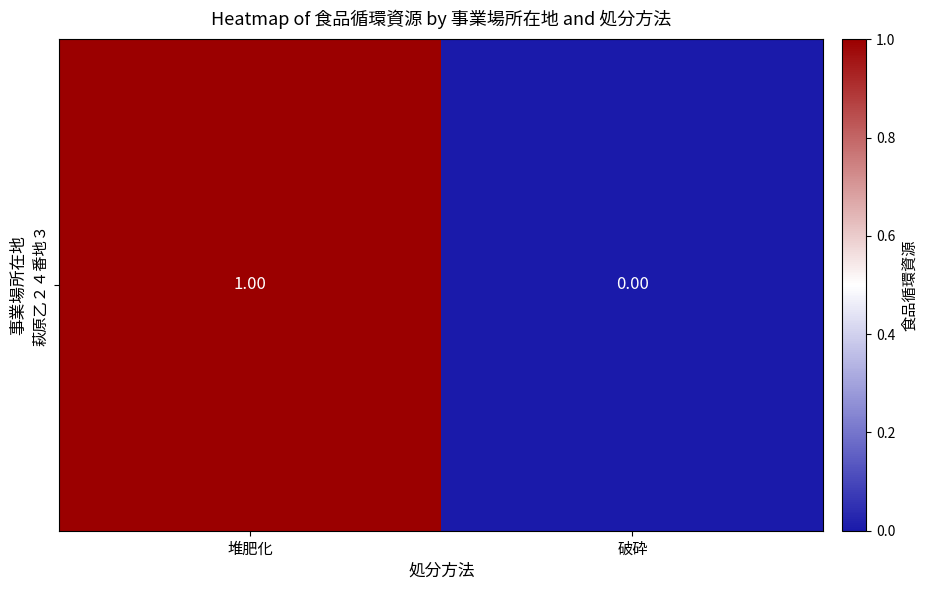

Is it true that the value at 堆肥化 is 0?

False